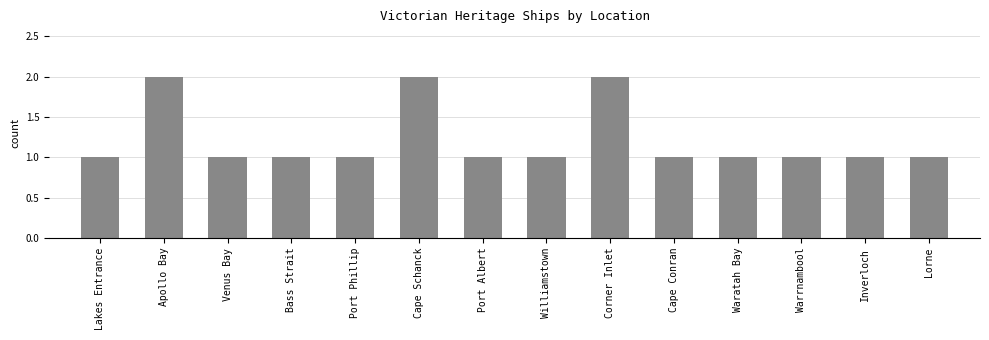

What is the value of the 6th bar from the left?

2